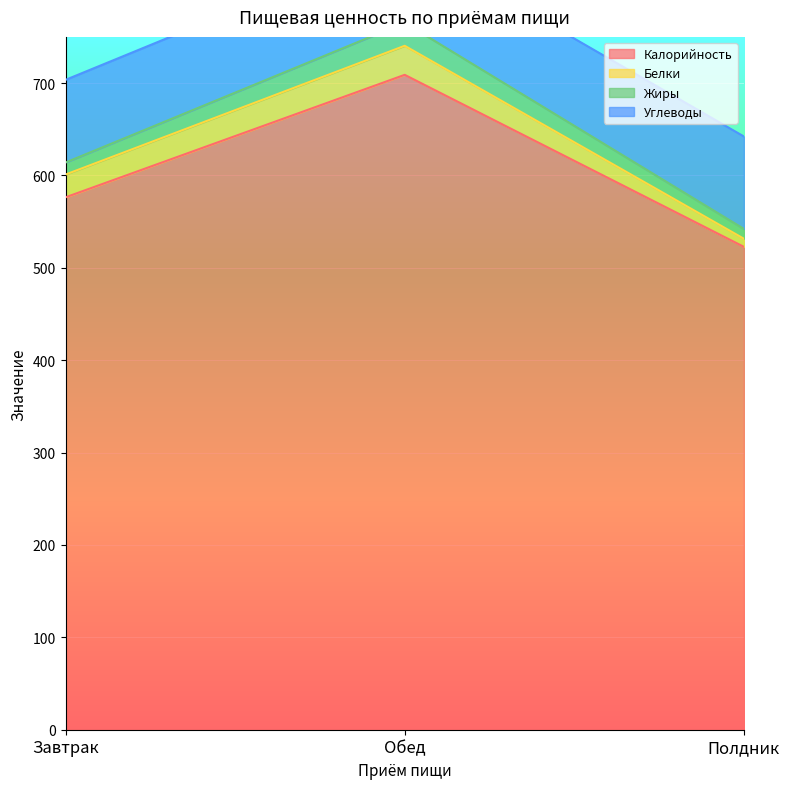

The Калорийность series shows 708.9 at Обед. True or false?

True